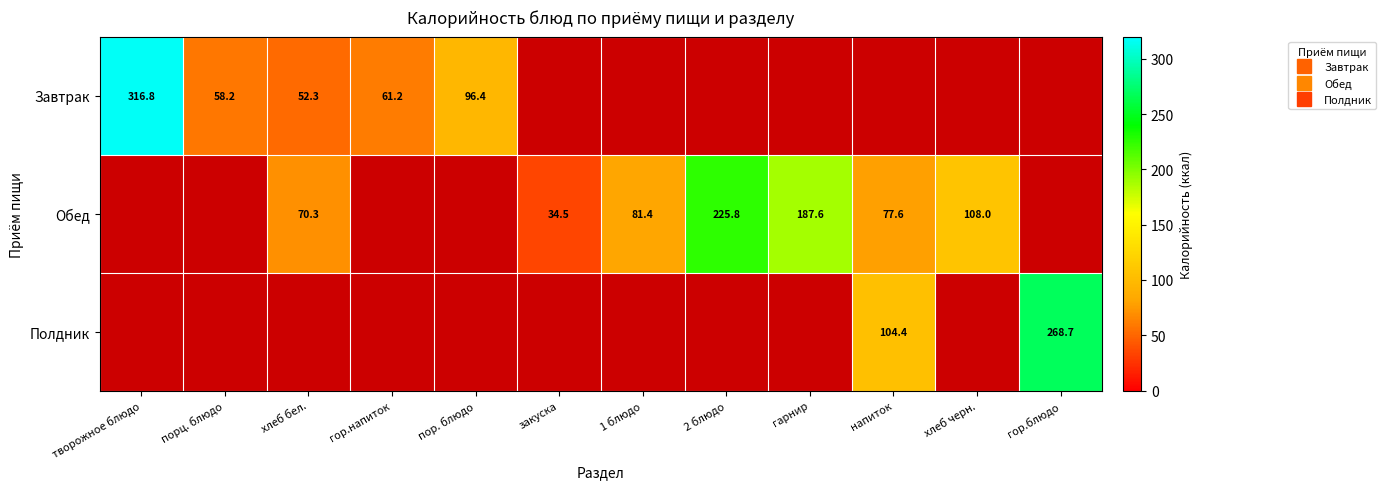

At how many categories does at least one series exceed 238?

2